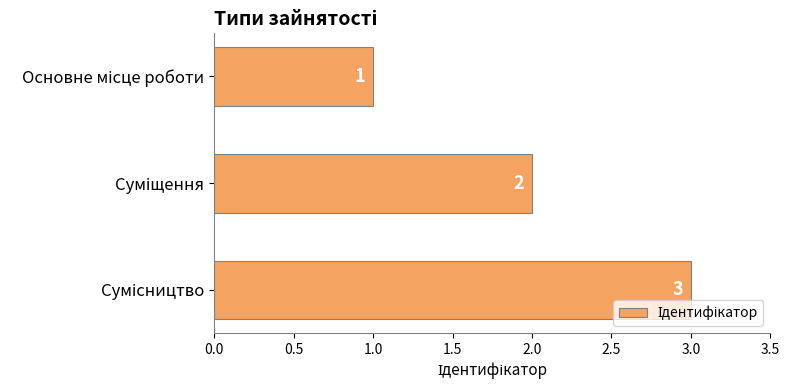

What is the difference between the maximum and minimum values?

2